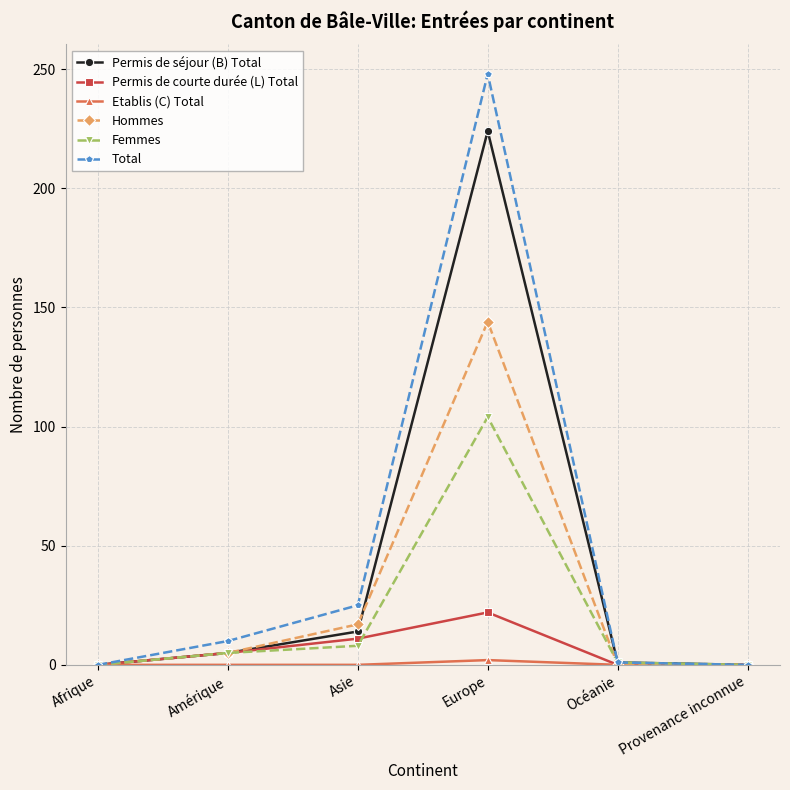

What is the difference between the second highest and minimum values in the Permis de courte durée (L) Total series?

11